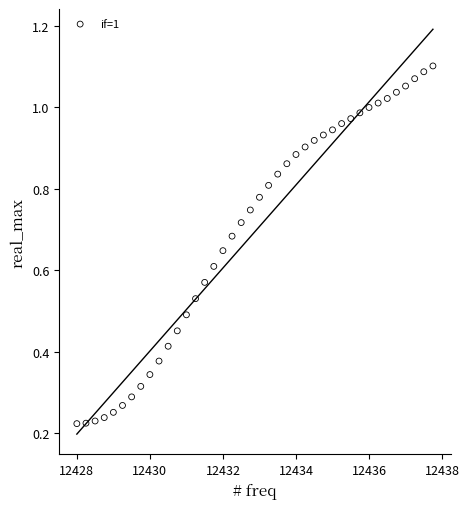

What is the range of X values (max minus min)?

9.8